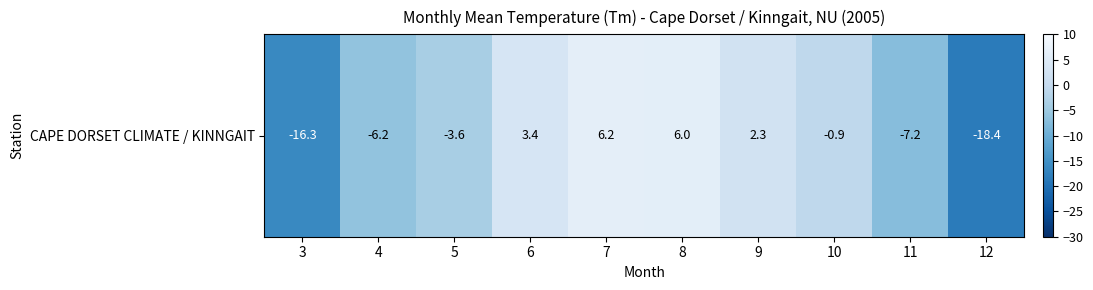

Which label corresponds to the smallest value in the chart?

12